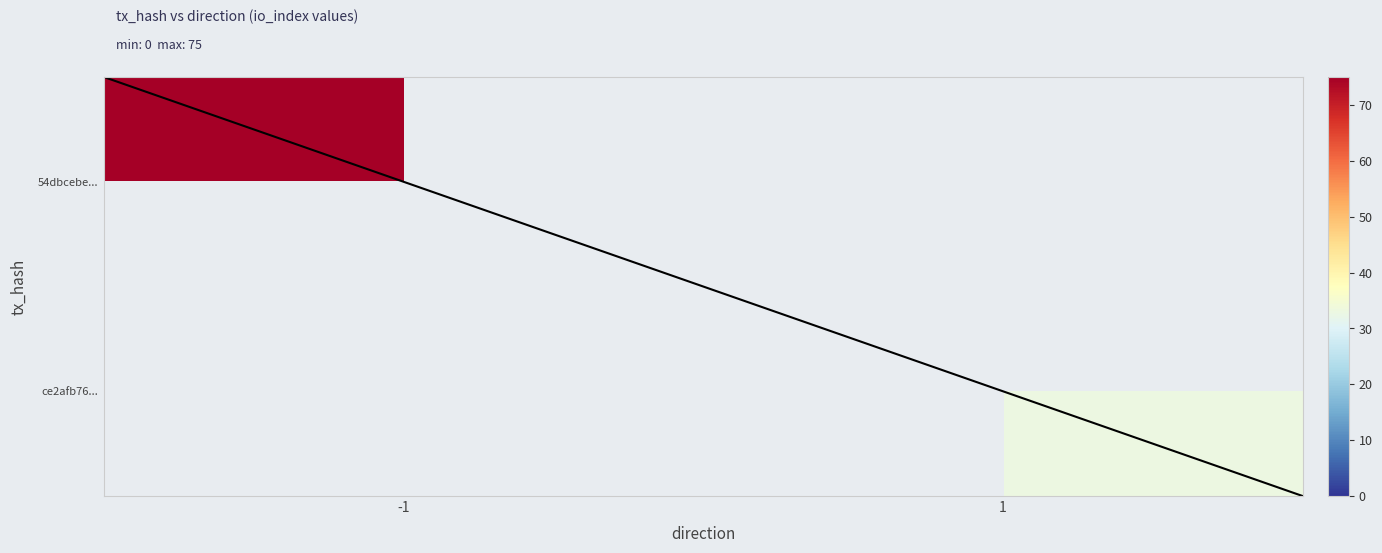

What is the sum of all 54dbcebec4a8796d50326cf092d9874c8045a1e values?

74